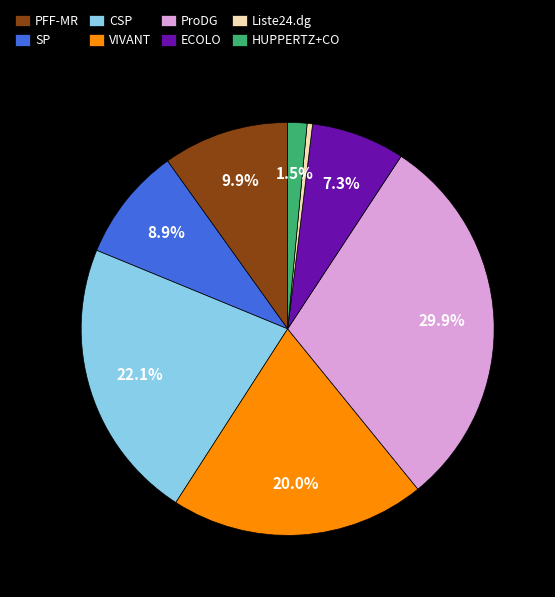

Which slice is the smallest?

Liste24.dg